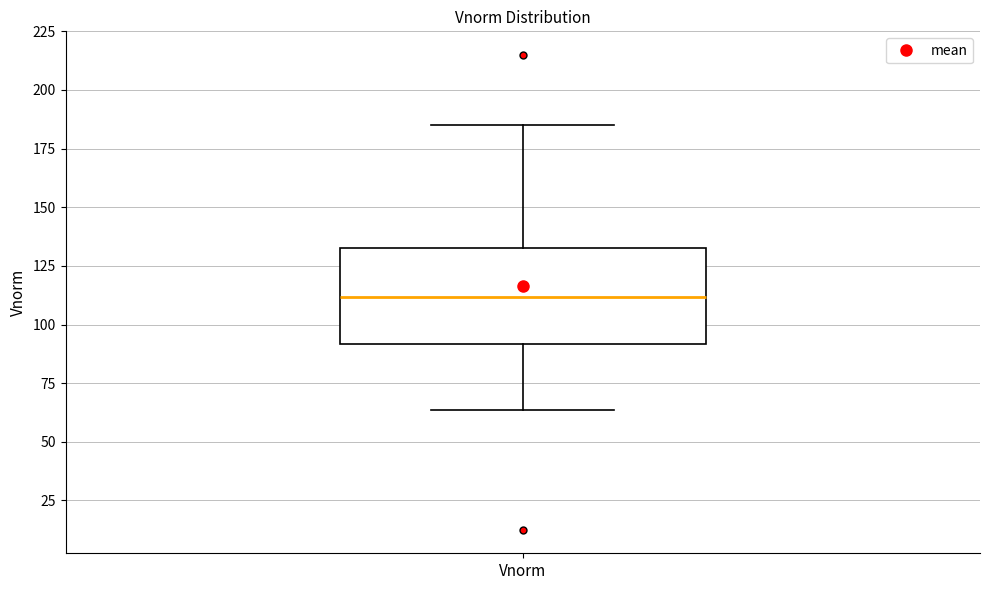

Transcribe this box plot: give where the median line is, the range the box spans, and where the two whiskers end, as read against the y-axis. The values are not printed on the chart, so give them approximately, as read against the axis.

median 110, box 90 to 135, whiskers 65 to 185